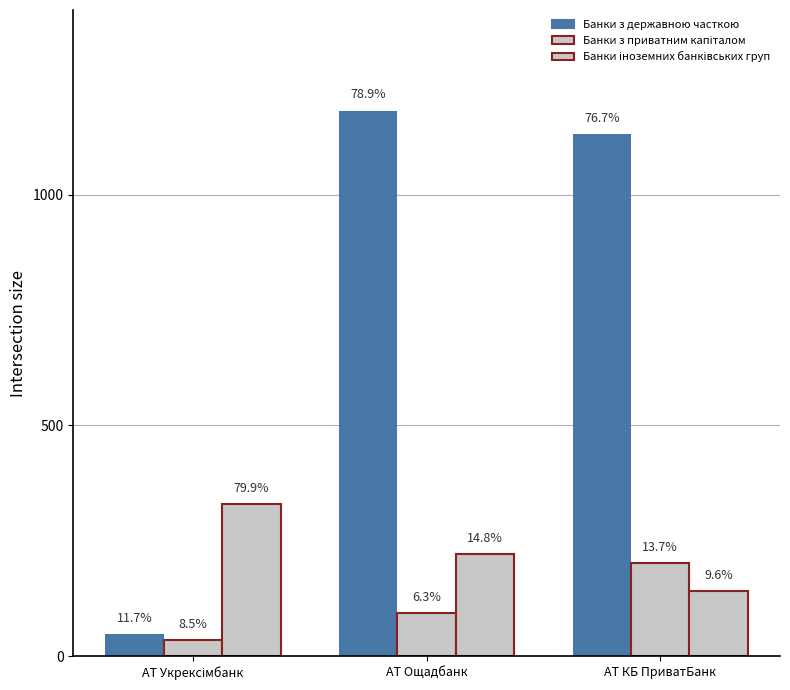

Is it true that Банки іноземних банківських груп equals 141 at АТ КБ ПриватБанк?

True